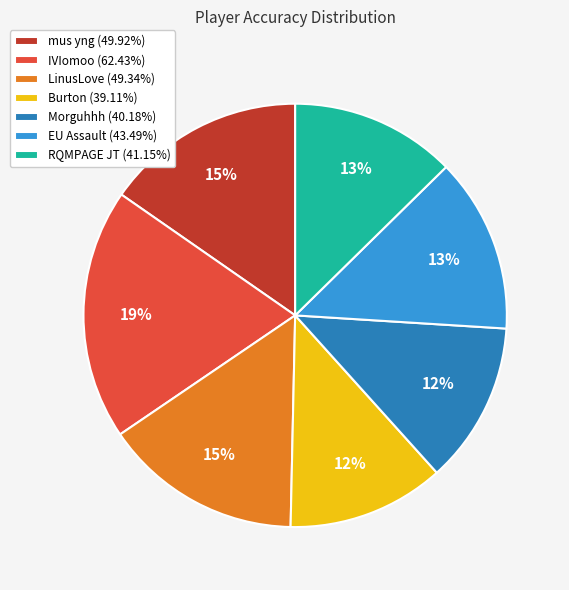

What is the ratio of the value at Burton (39.11%) to the value at IVIomoo (62.43%)?

0.6